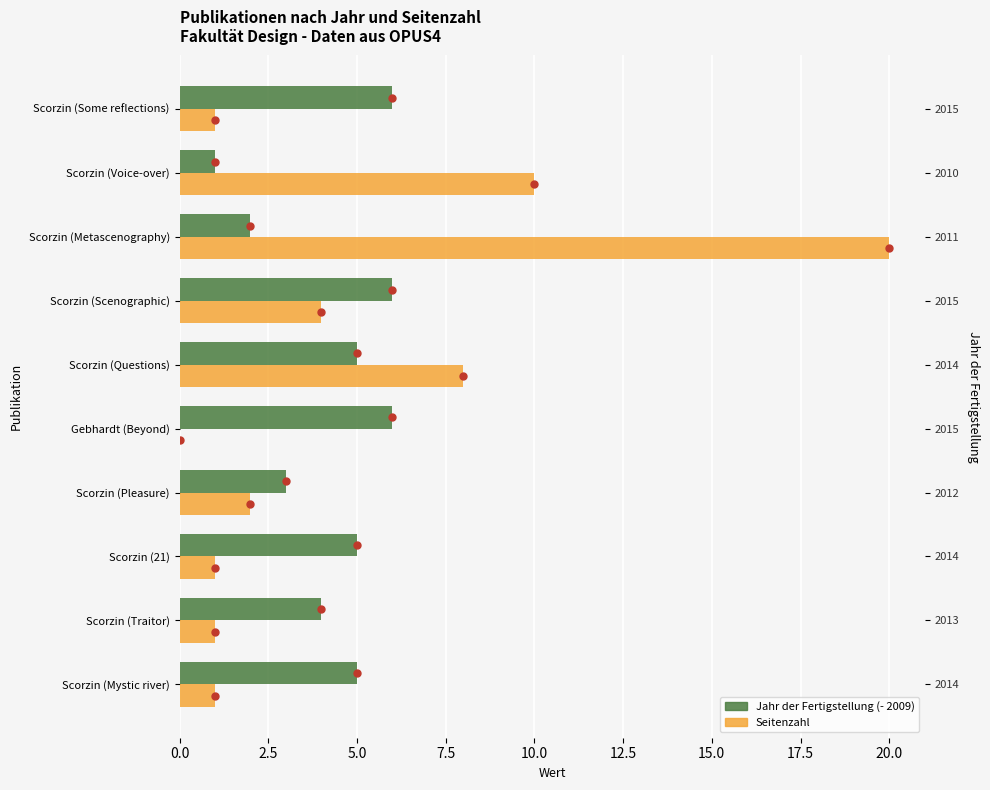

What position from the left is Scorzin (21)?

3